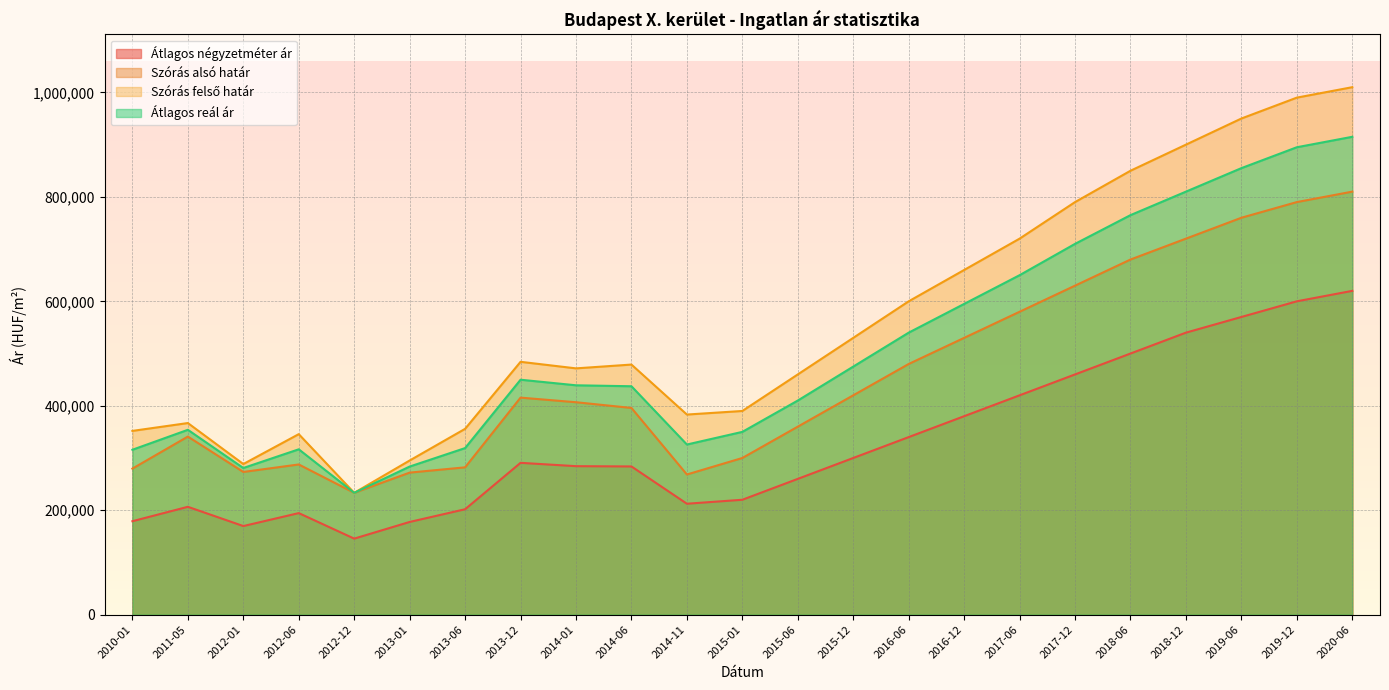

Does the chart display data point markers on the line(s)?

No